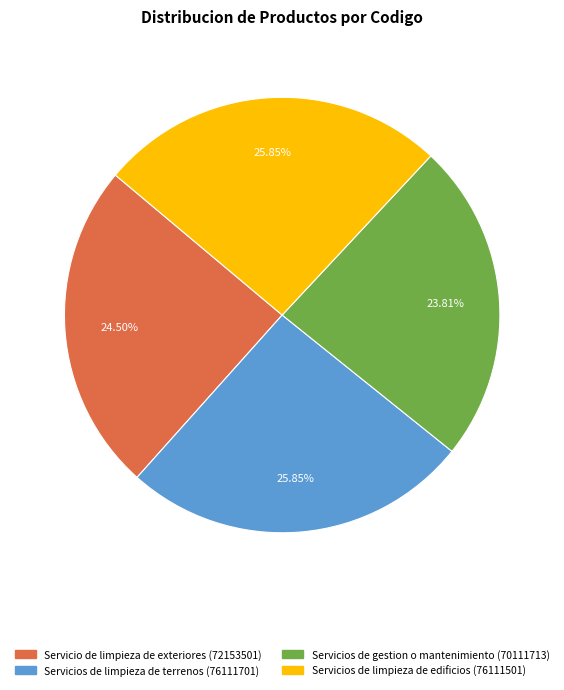

Which slice is the smallest?

Servicios de gestion o mantenimiento